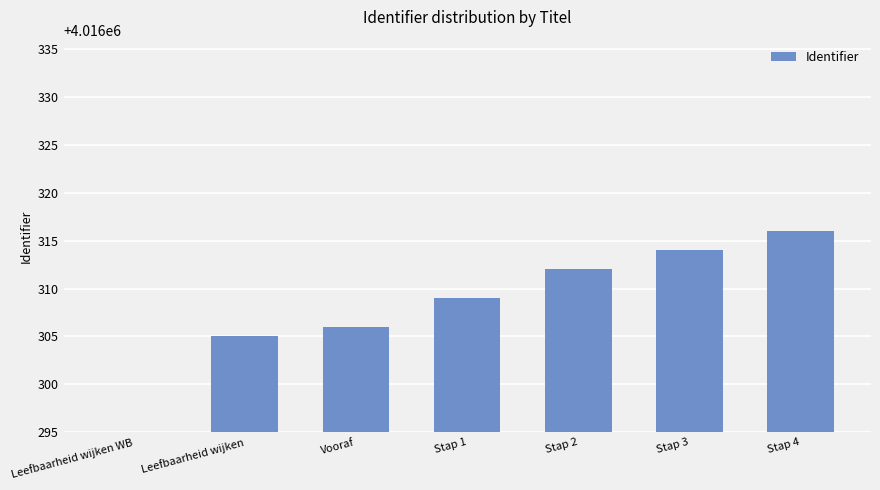

What is the greatest value displayed?

4016316